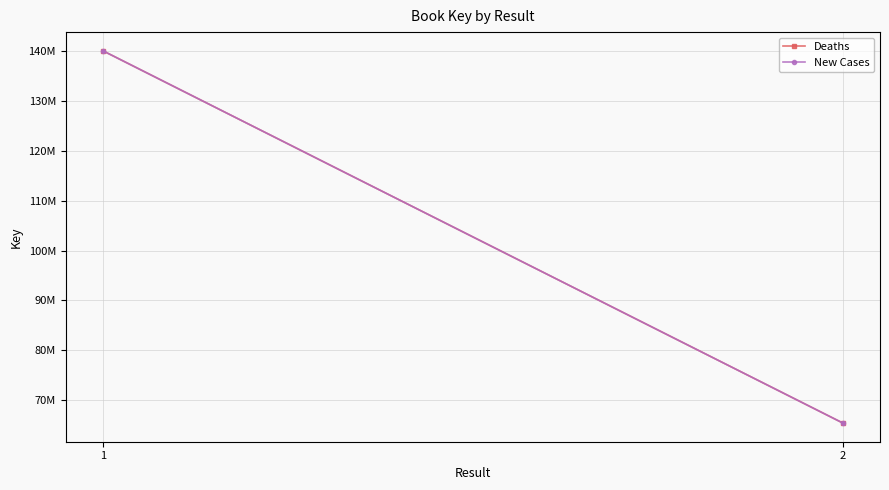

Which series has the widest spread of values?

Deaths